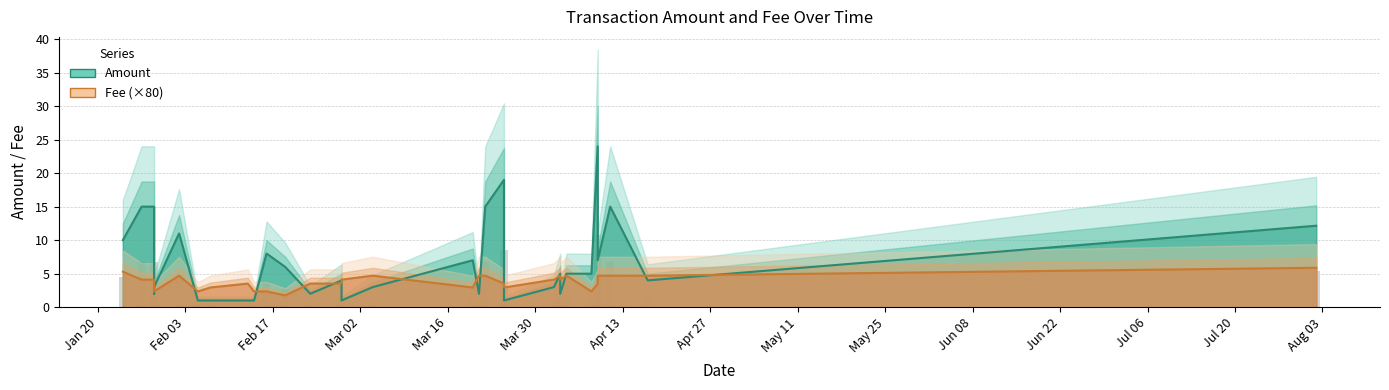

Are the bars grouped side by side (vs. stacked)?

Yes